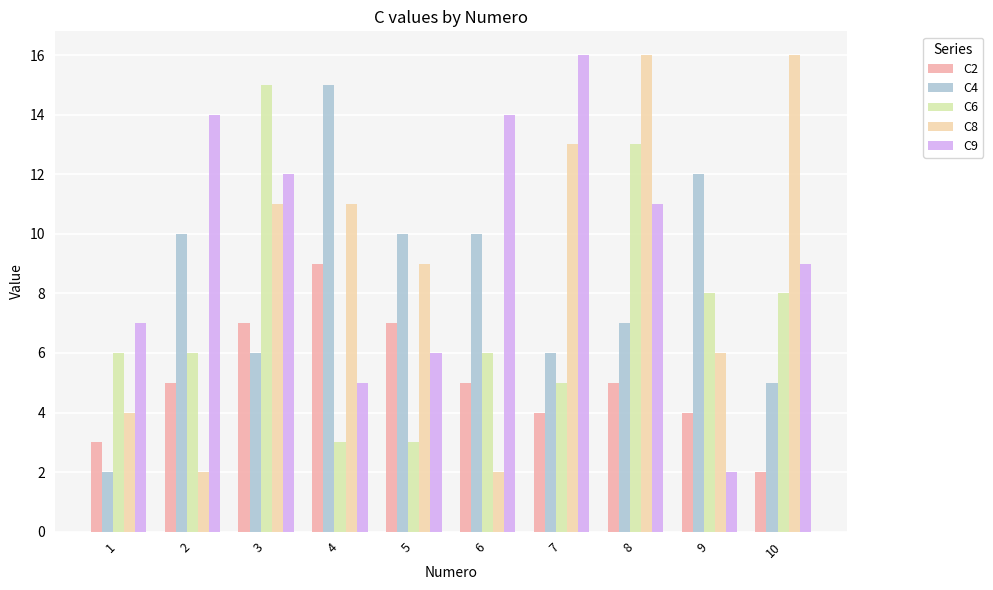

How many bars are there in each group?

5